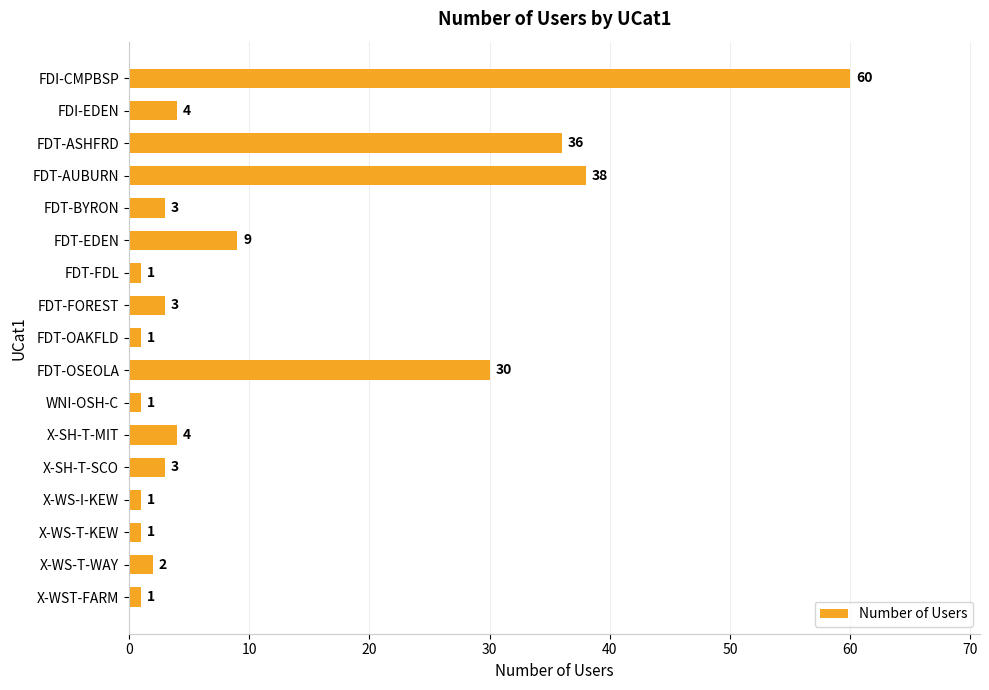

What is the sum of all values?

198